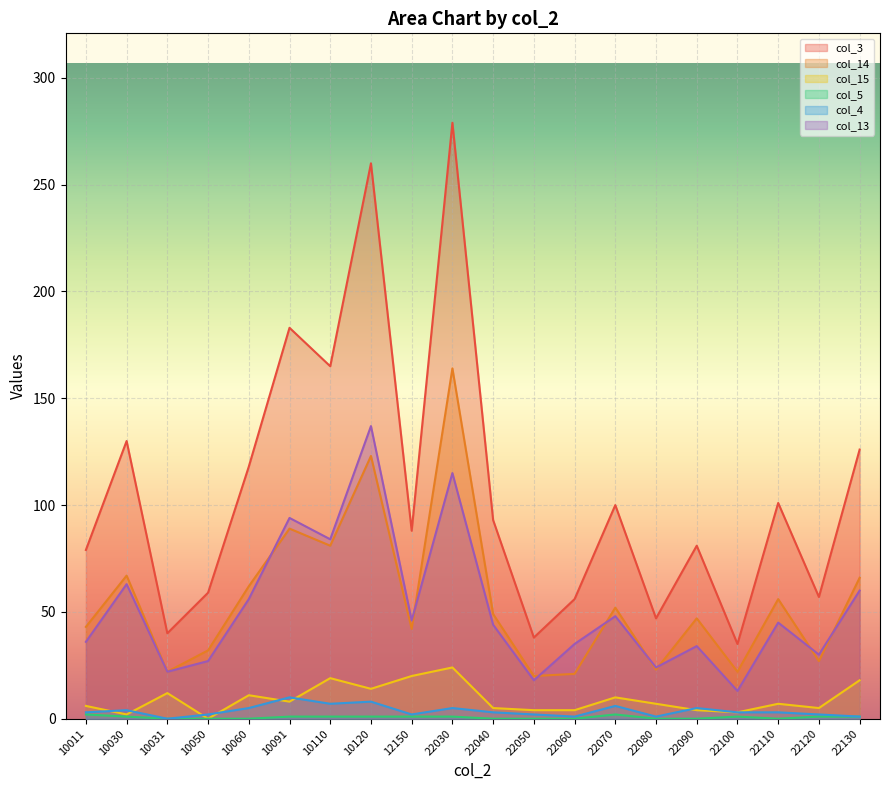

What is the value of the col_3 point at the 17th from the left?

35